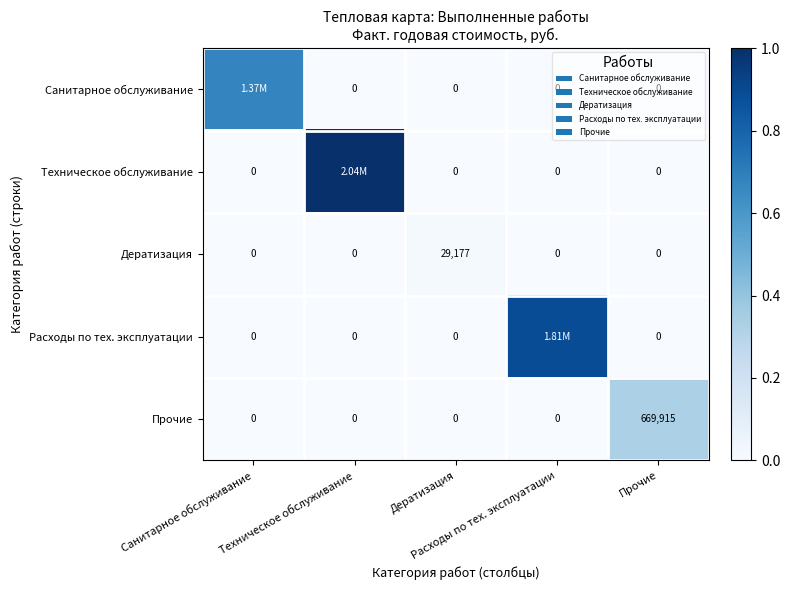

Rank the series at Техническое обслуживание from lowest to highest value.

Санитарное обслуживание, Дератизация, Расходы по тех. эксплуатации, Прочие, Техническое обслуживание